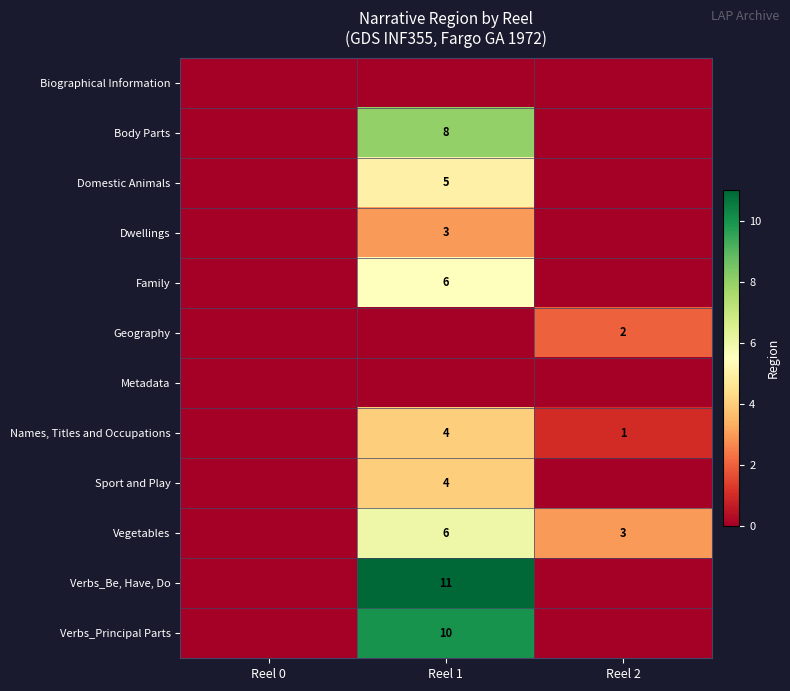

The Vegetables series shows 3 at Reel 2. True or false?

True